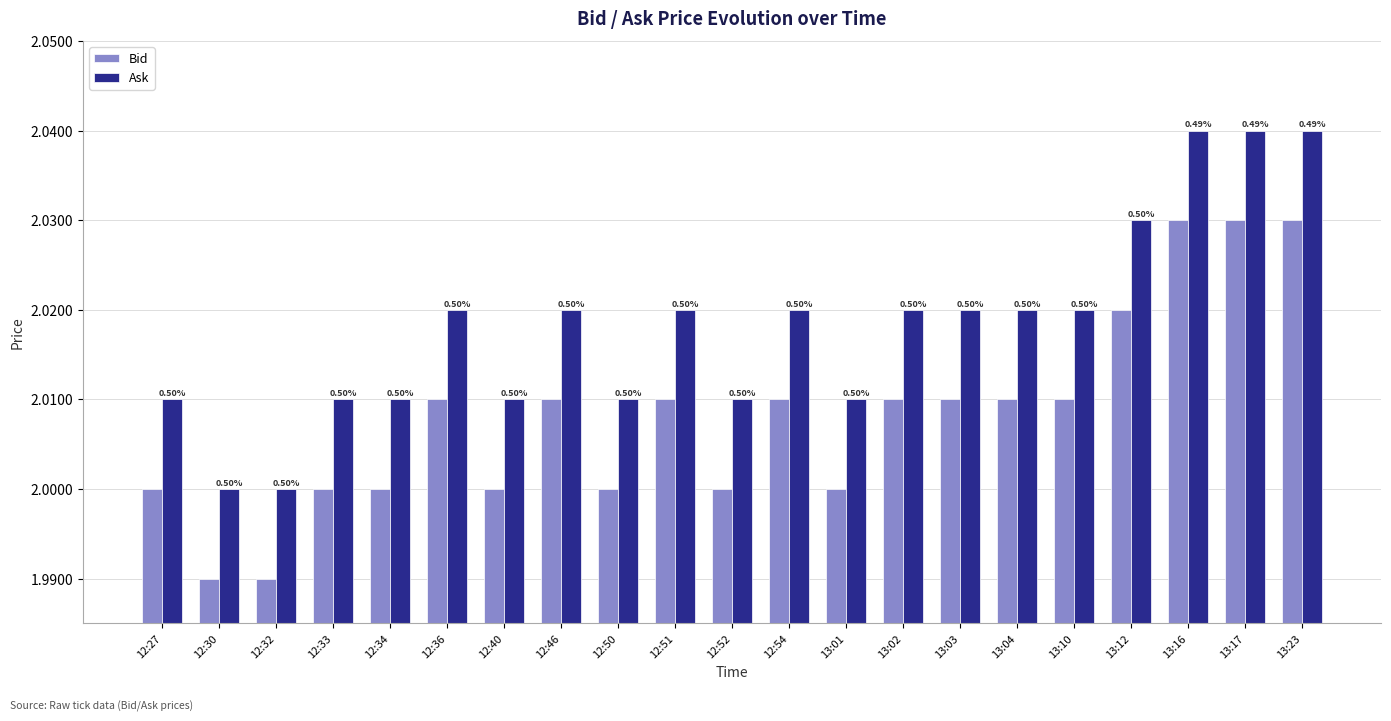

Rank the series at 12:50 from highest to lowest value.

Ask, Bid